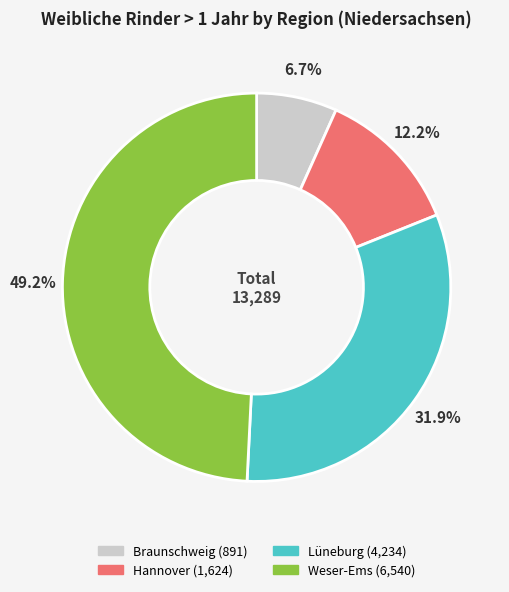

Does any single category account for the majority?

No